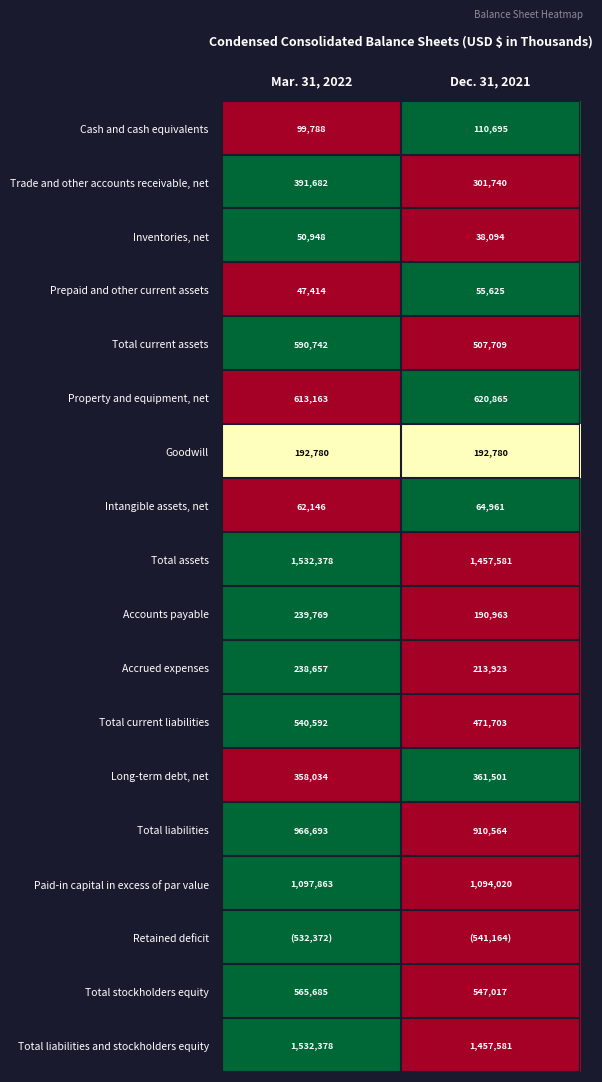

The Goodwill series shows 192780 at Dec. 31, 2021. True or false?

True